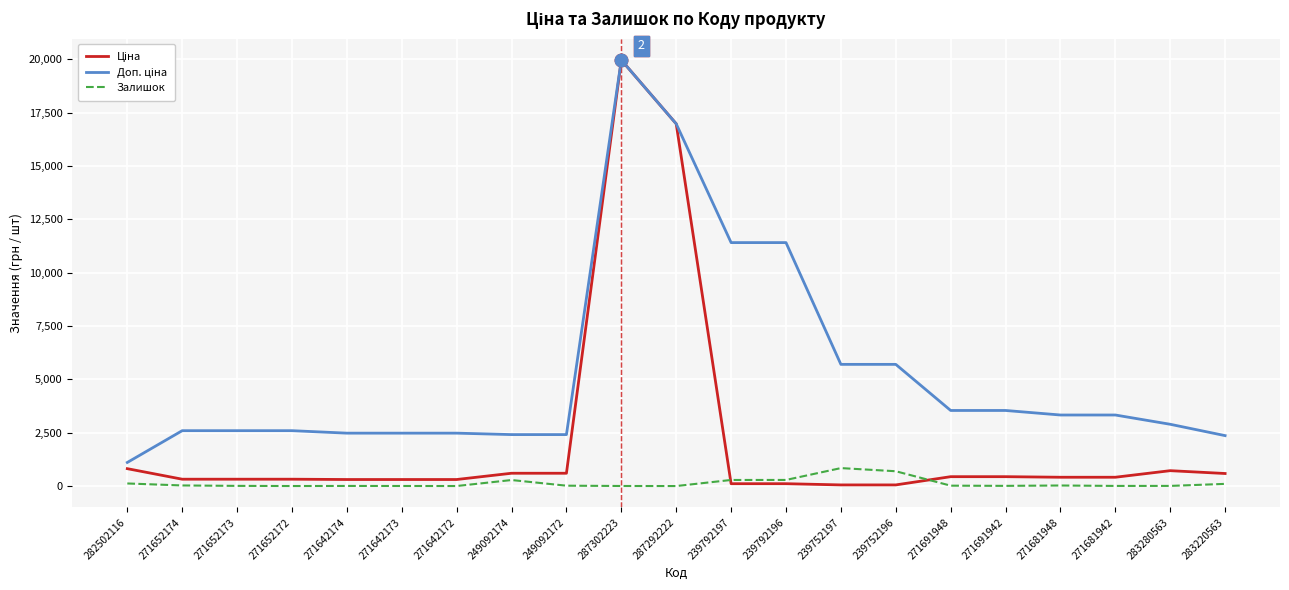

Which category has the highest value across all series?

287302223